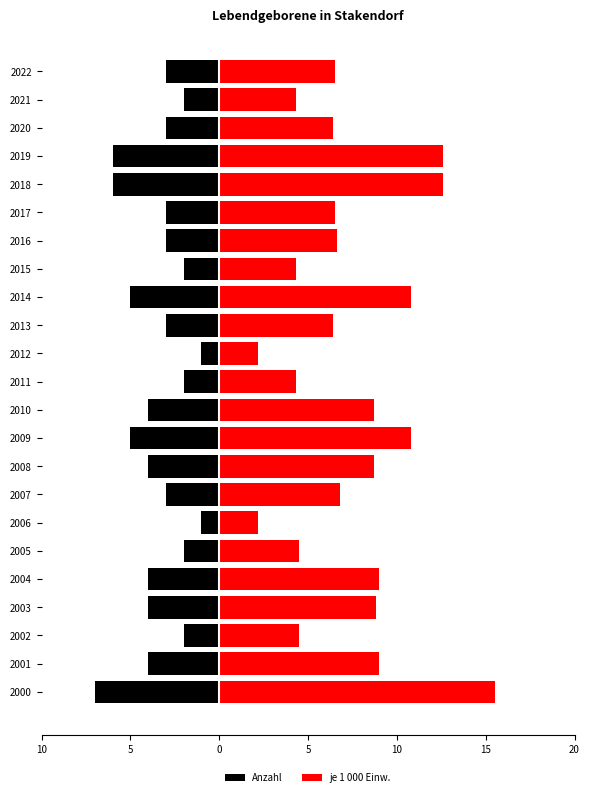

The je 1 000 Einw. series shows 3.4 at 2008. True or false?

False